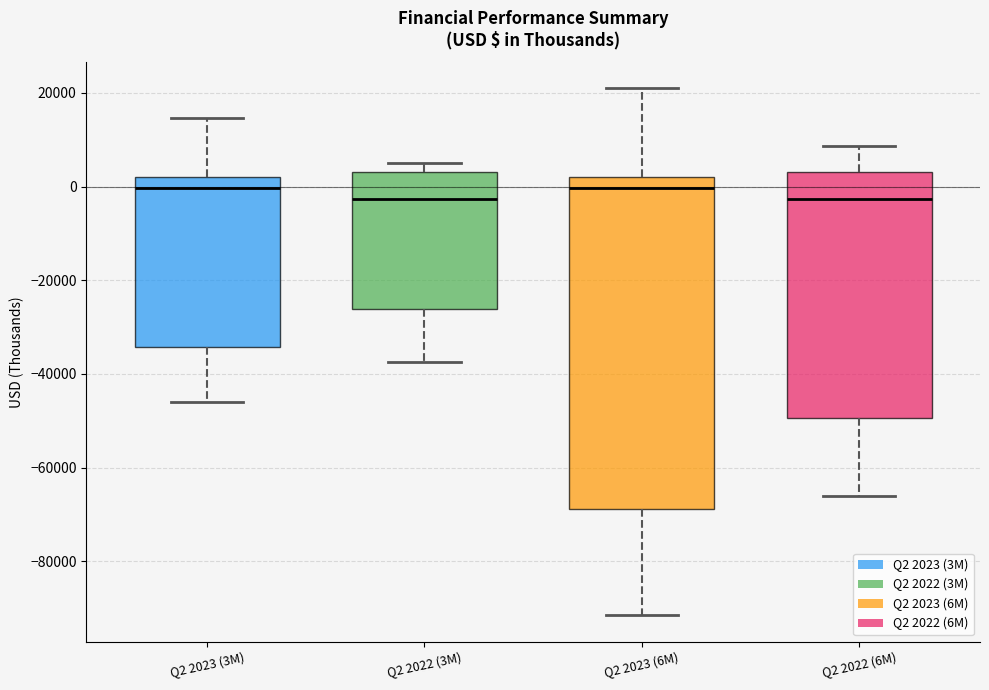

Where is the lower edge of the box for Q2 2023 (3M) on the y-axis? The values are not printed on the chart, so give them approximately, as read against the axis.

-34000